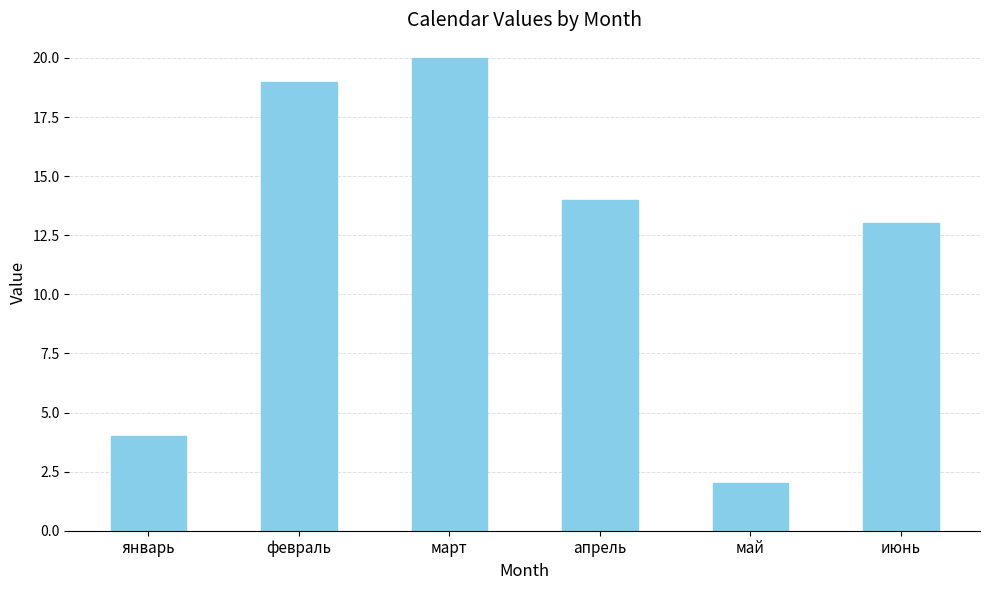

Which has a higher value, январь or февраль?

февраль